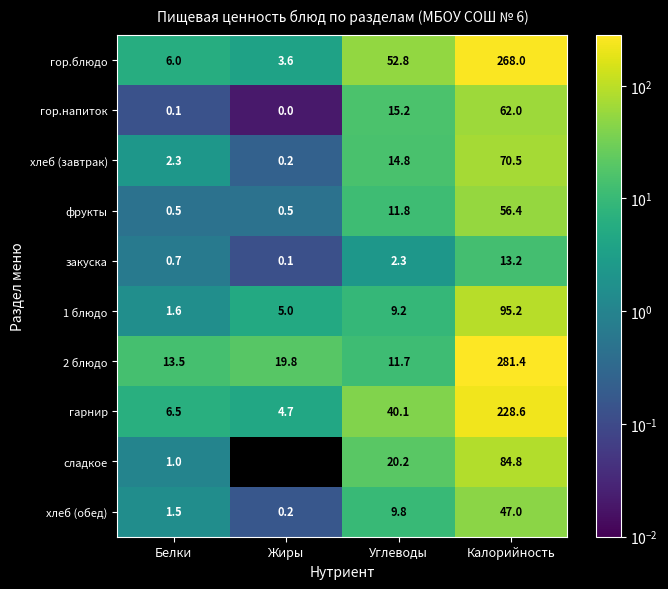

The хлеб (обед) series shows 1.5 at Белки. True or false?

True